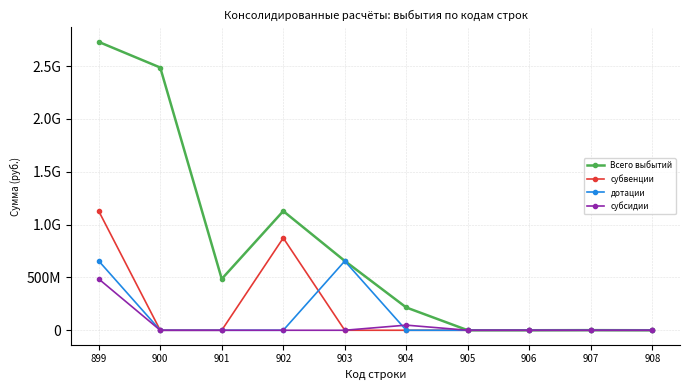

What are all the series names shown in the legend?

Всего выбытий, субвенции, дотации, субсидии